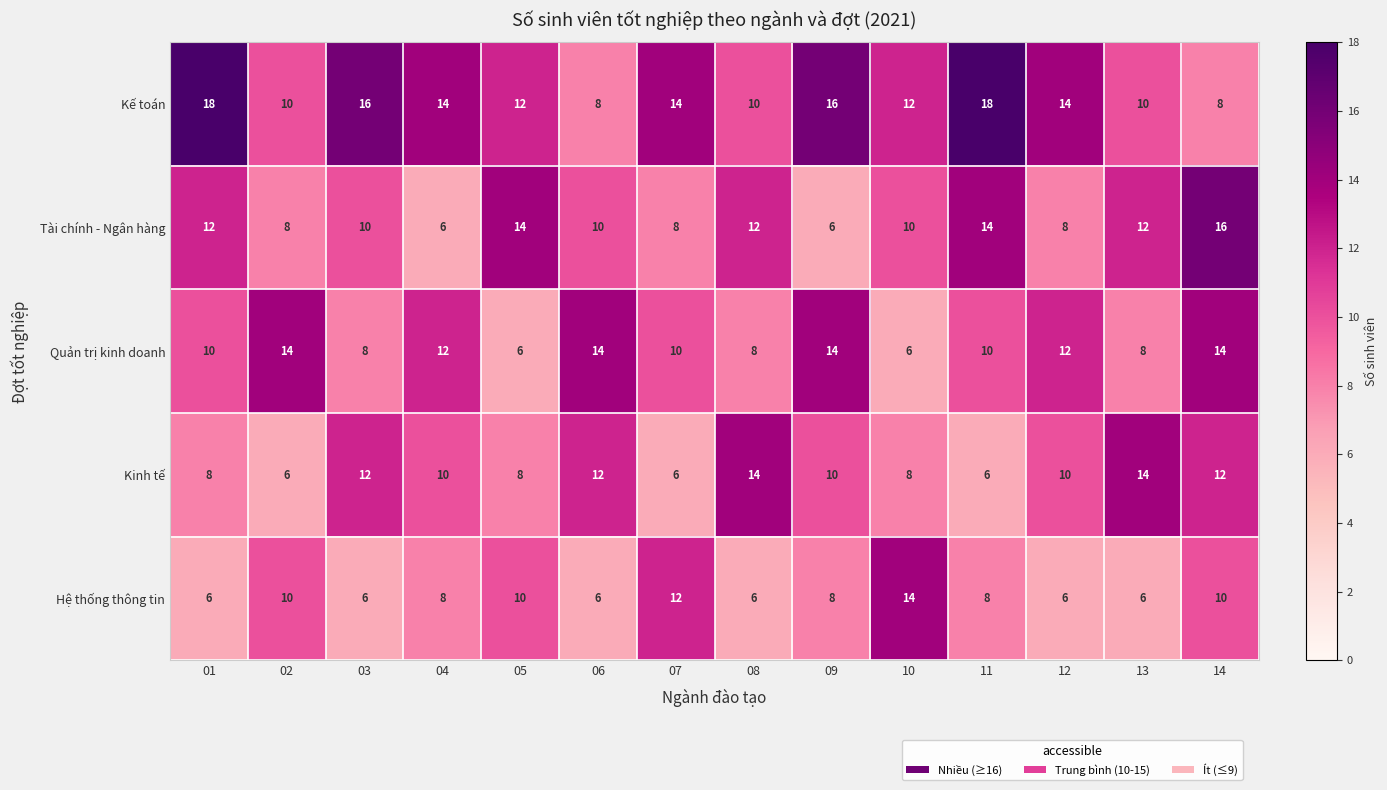

Rank the series at 01 from highest to lowest value.

Kế toán, Tài chính - Ngân hàng, Quản trị kinh doanh, Kinh tế, Hệ thống thông tin